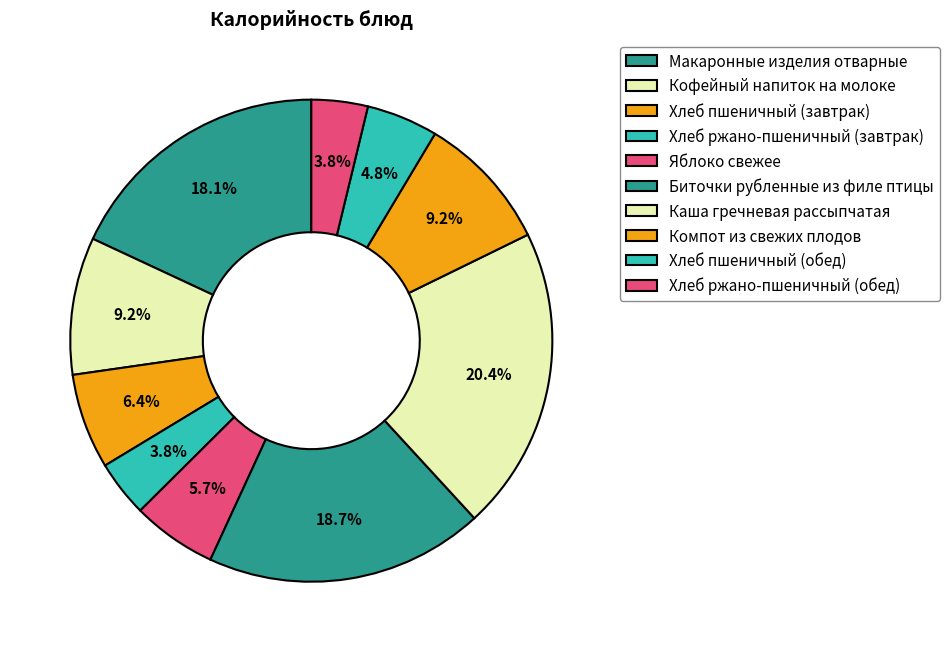

How many segments does this pie chart have?

10